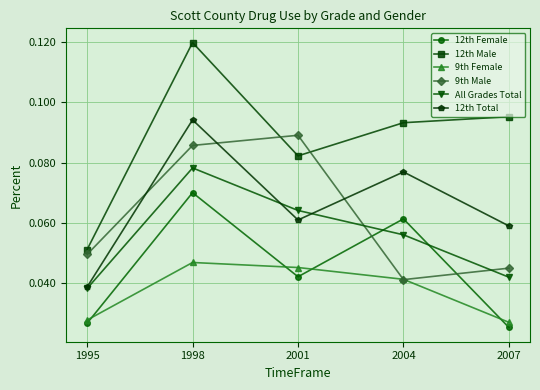

Between 1995 and 2004, which series saw the biggest shift?

12th Male